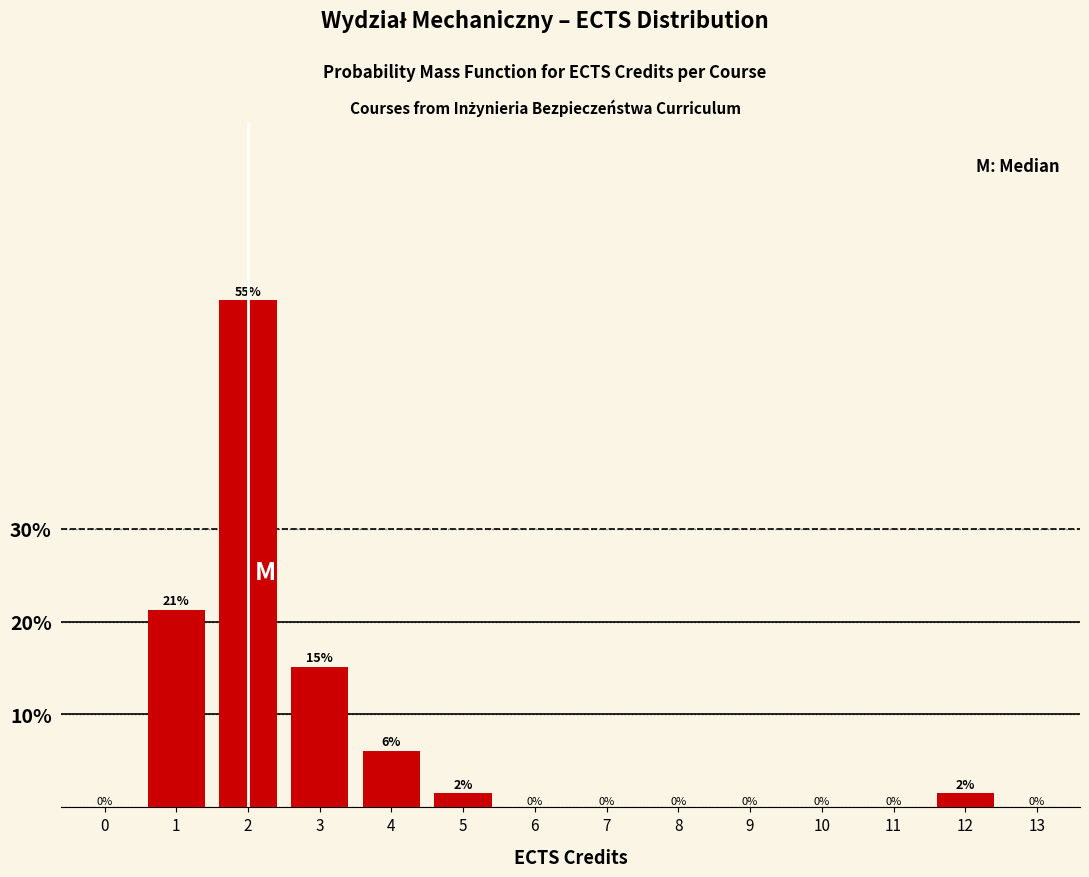

Which has a higher value, 3 or 10?

3